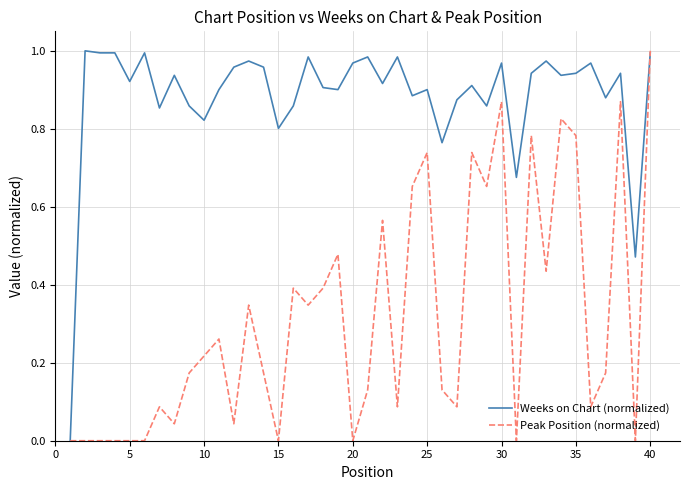

True or false: Peak Position (normalized) has more than 0 interior local peaks.

True